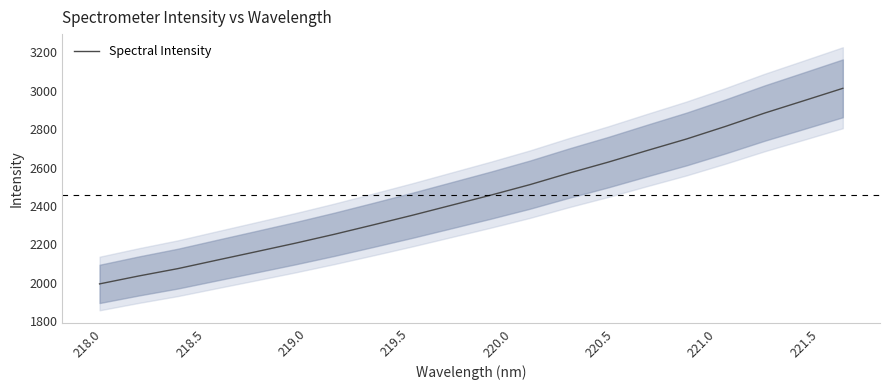

How many distinct data groups are displayed?

1